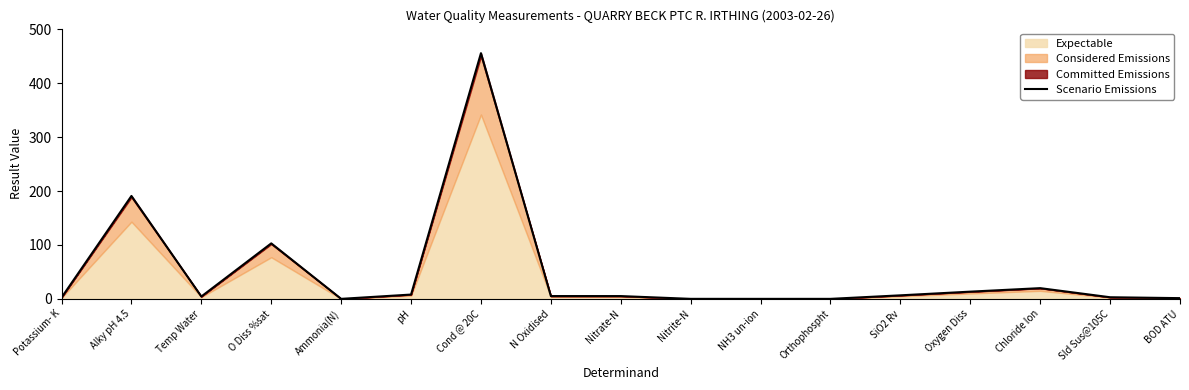

How many data points are above 5?

9